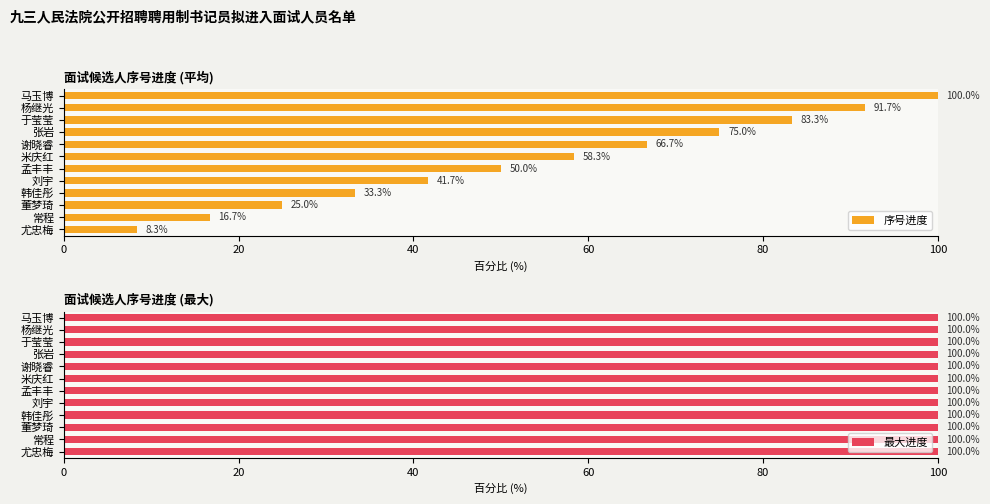

Which series has the largest range (max minus min)?

序号进度